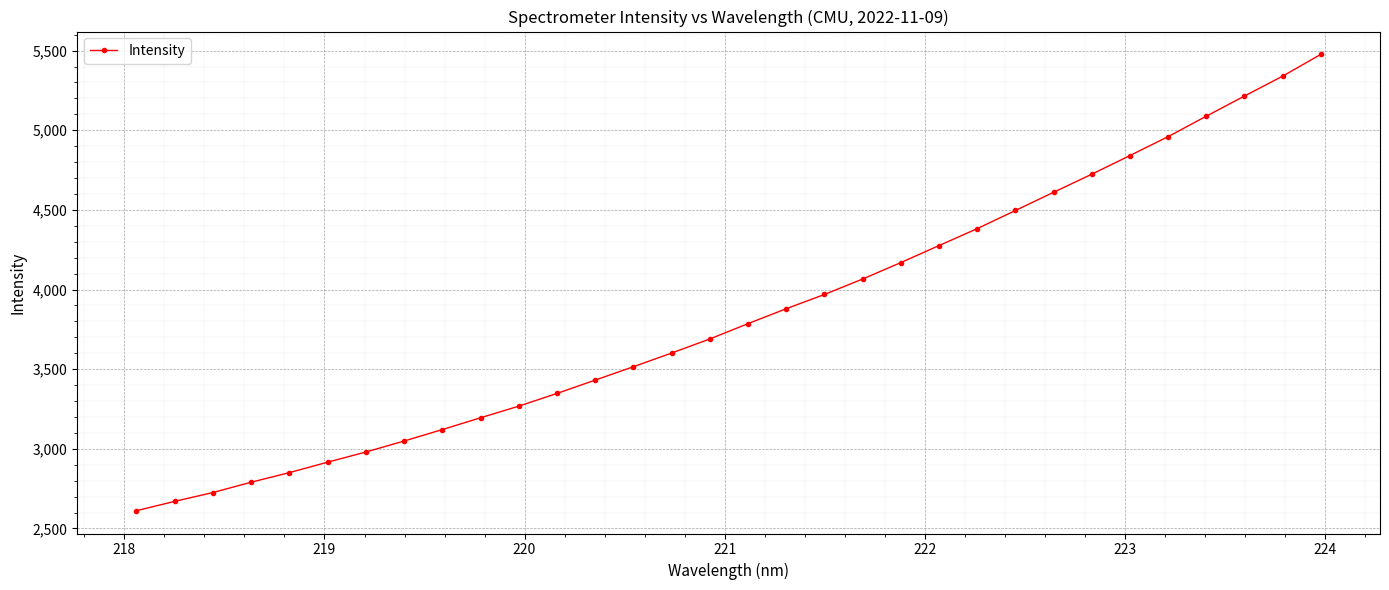

What is the maximum value shown in the chart?

5476.6